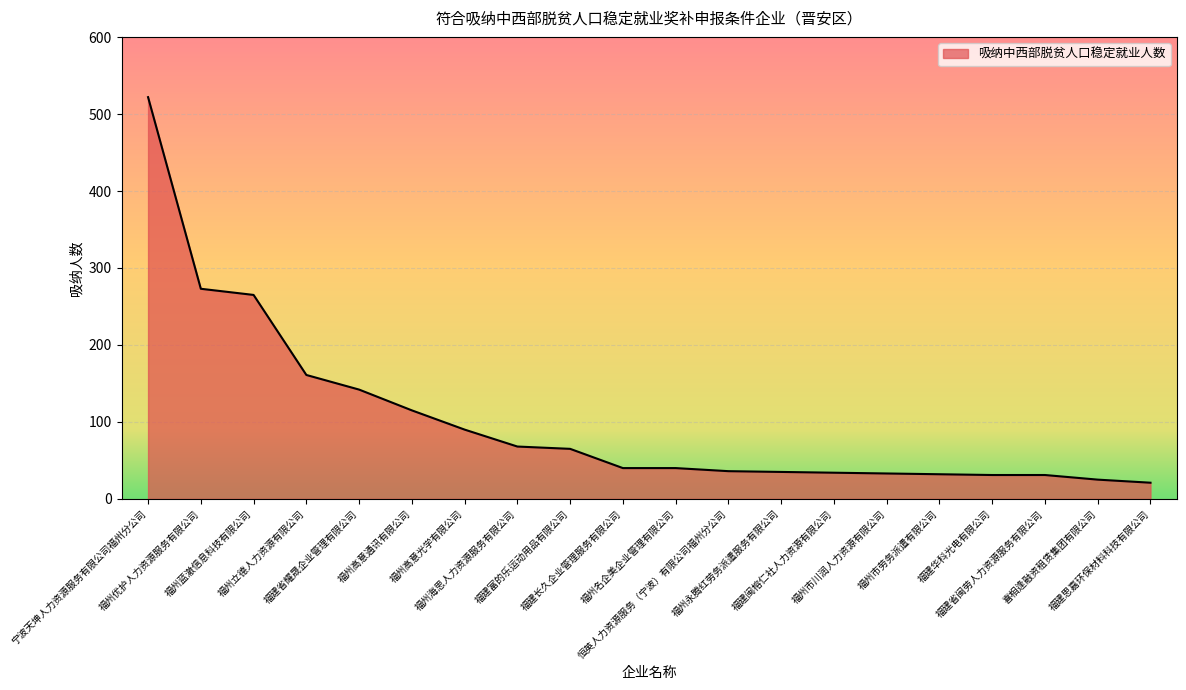

What is the ratio of the value at 福建省闽劳人力资源服务有限公司 to the value at 福州市川润人力资源有限公司?

0.9